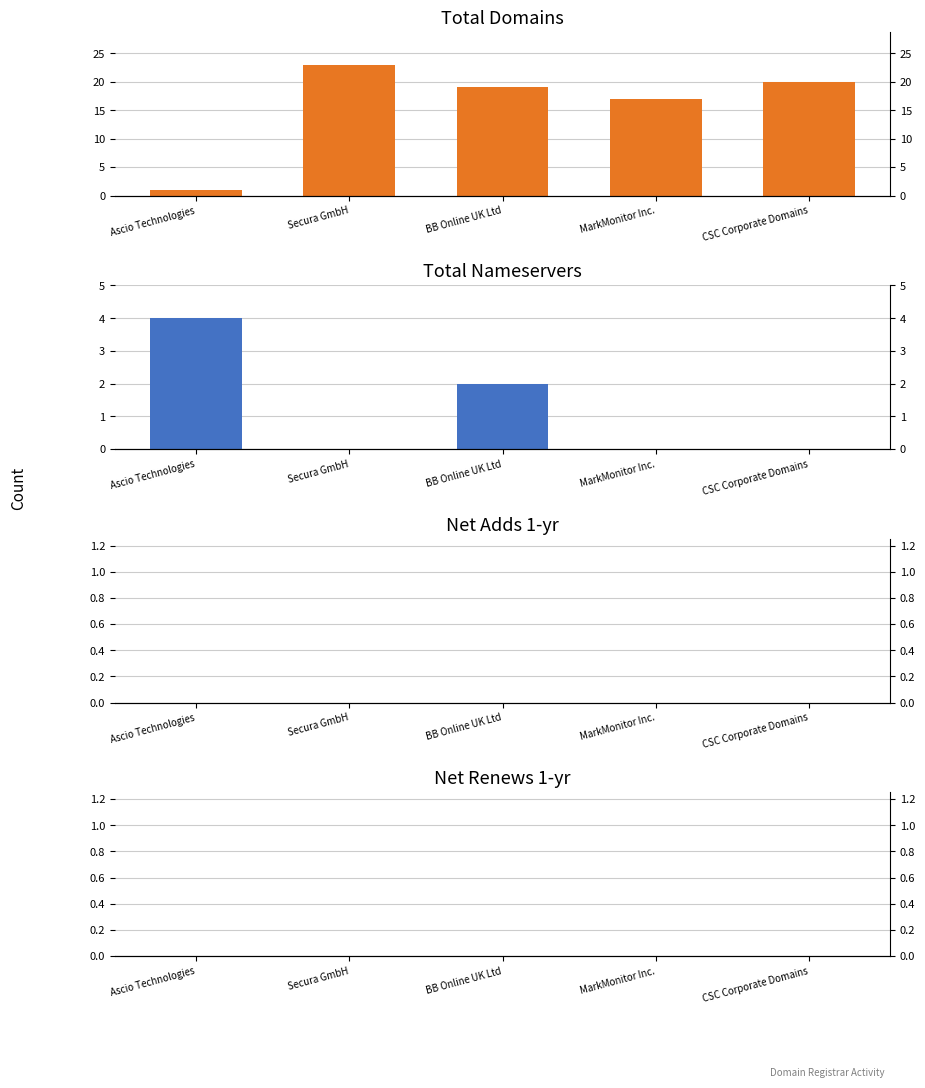

At how many categories does at least one series exceed 7?

4